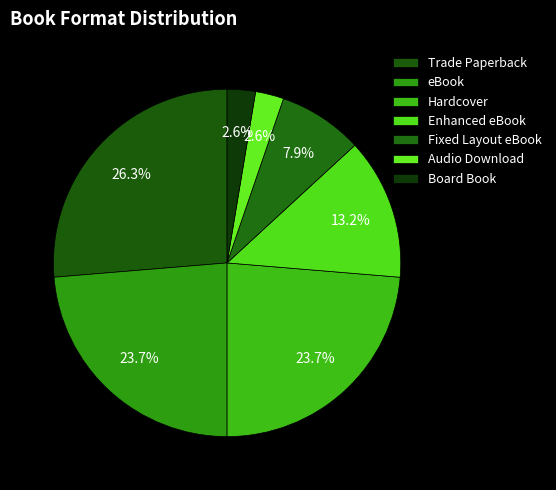

Does eBook represent more than half of the total?

No